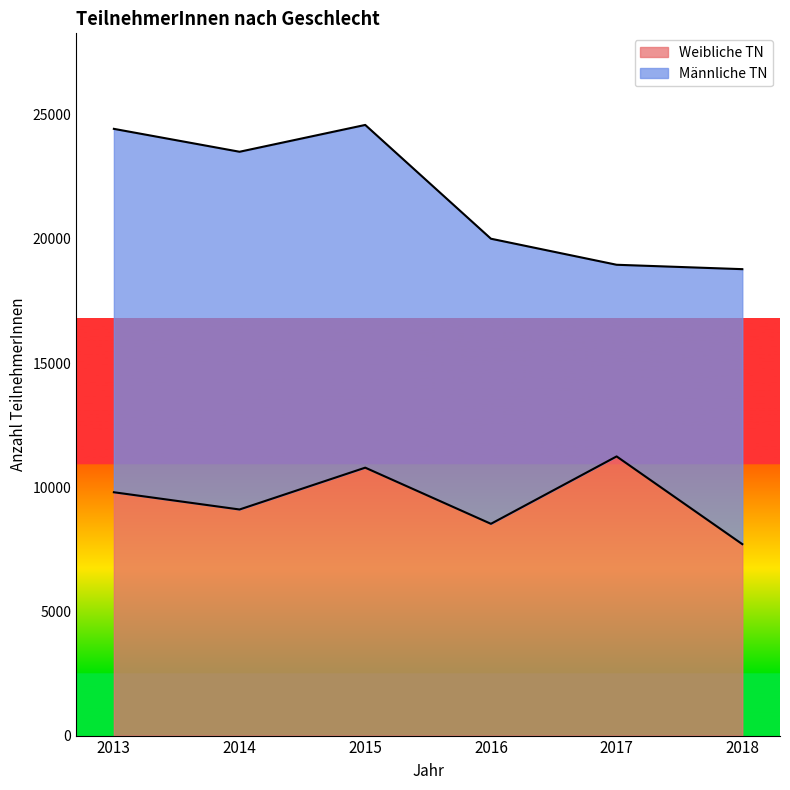

At which label is the value closest to 9475?

2013